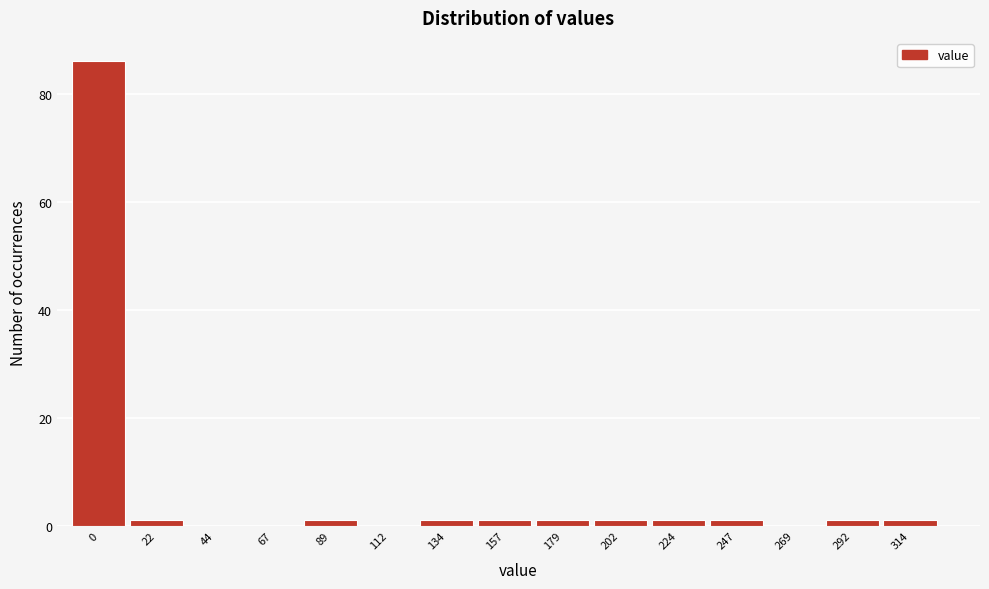

Reading right to left, list all the values displayed in this chart.

314=1	292=1	269=0	247=1	224=1	202=1	179=1	157=1	134=1	112=0	89=1	67=0	44=0	22=1	0=86